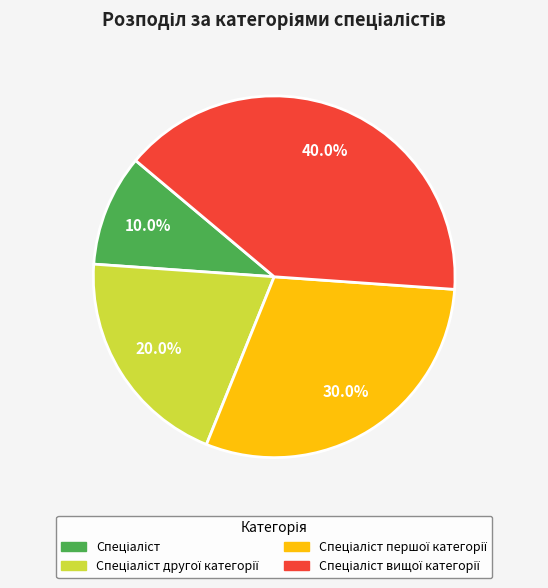

Does any single category account for the majority?

No